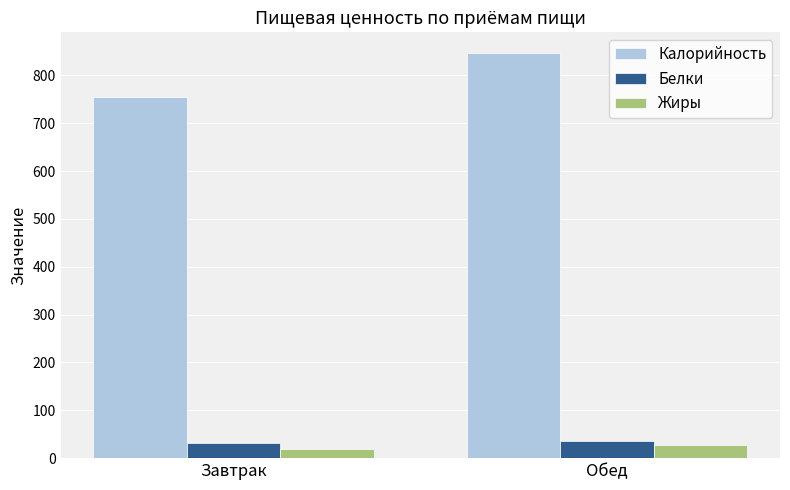

What is the label of the 2nd bar from the left?

Обед